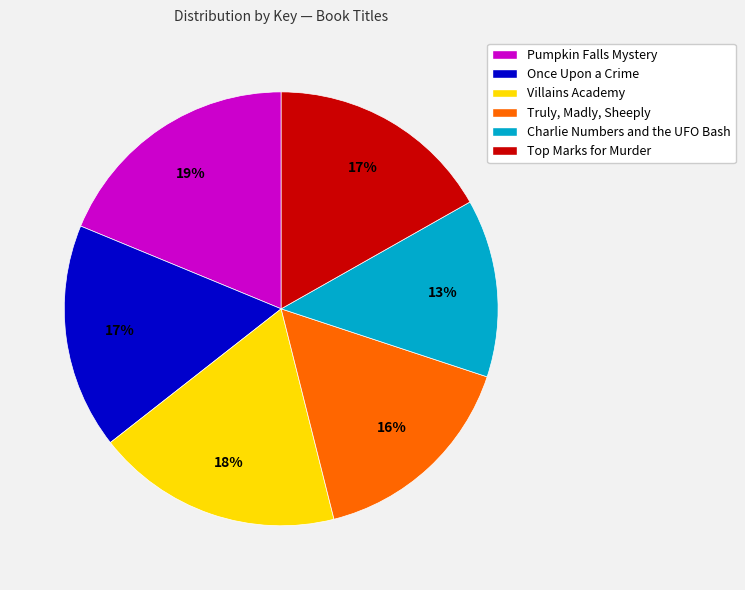

Does Once Upon a Crime represent more than half of the total?

No